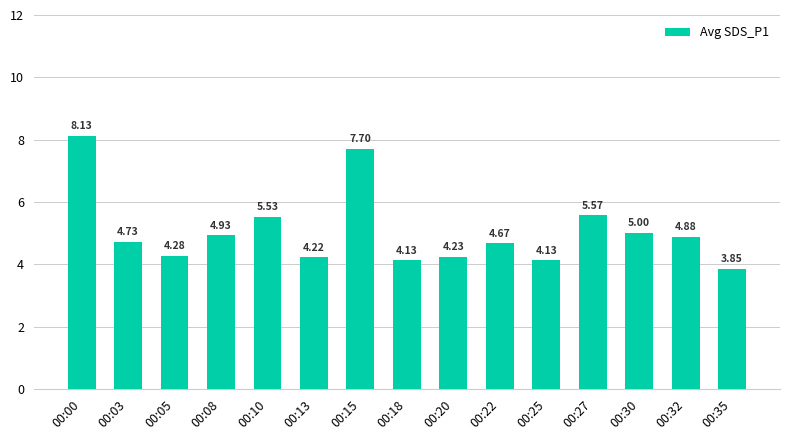

True or false: the data shows 1.6 at 00:25.

False